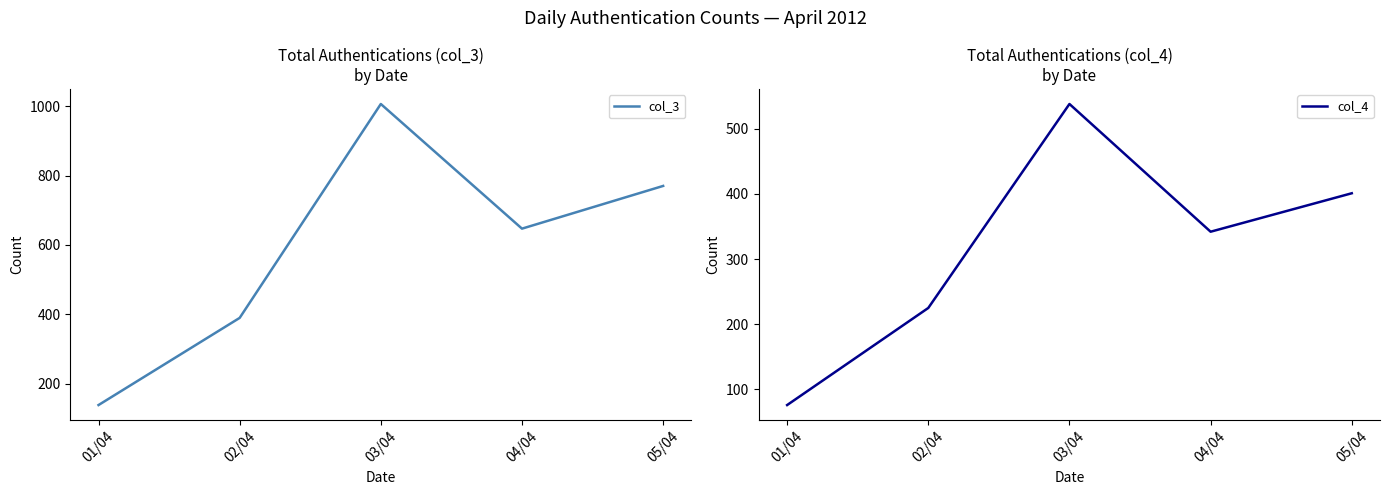

How many lines are shown in the chart?

2